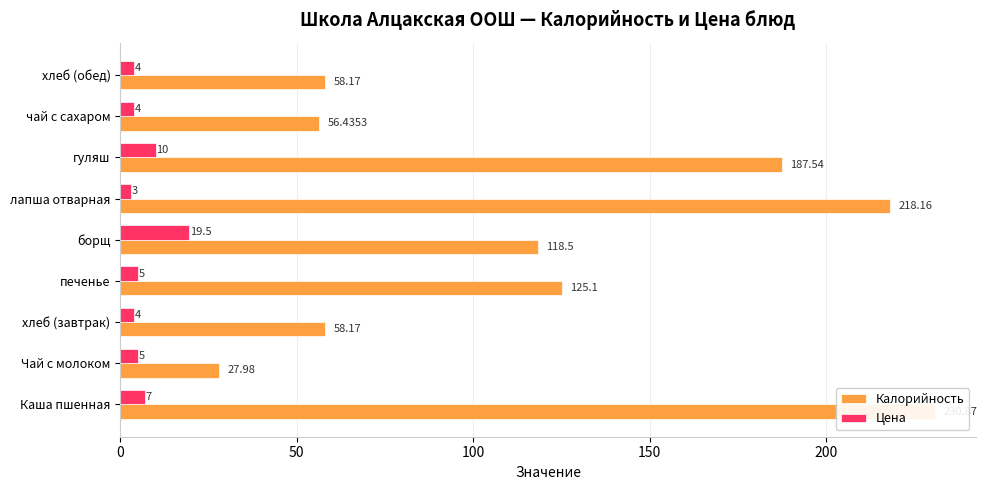

The Калорийность series shows 24.2 at хлеб (обед). True or false?

False